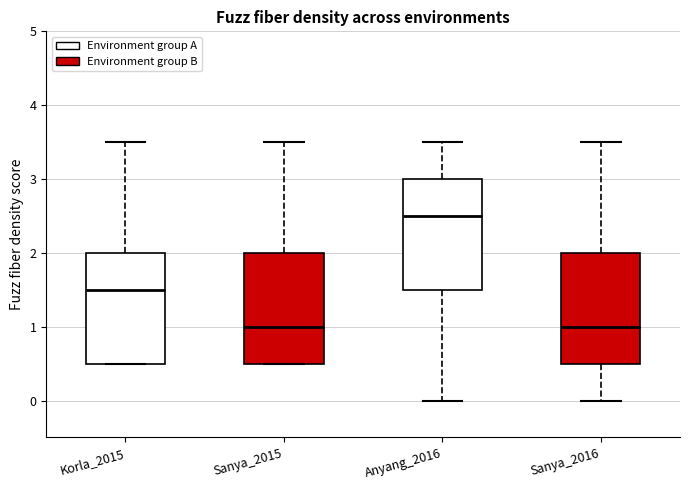

Reading left to right, read every box against the y-axis: the position of its median line, the range the box covers, and the ends of its whiskers. The values are not printed on the chart, so give them approximately, as read against the axis.

Korla_2015: median 1.5, box 0.5 to 2.0, whiskers 0.5 to 3.5
Sanya_2015: median 1.0, box 0.5 to 2.0, whiskers 0.5 to 3.5
Anyang_2016: median 2.5, box 1.5 to 3.0, whiskers 0.0 to 3.5
Sanya_2016: median 1.0, box 0.5 to 2.0, whiskers 0.0 to 3.5